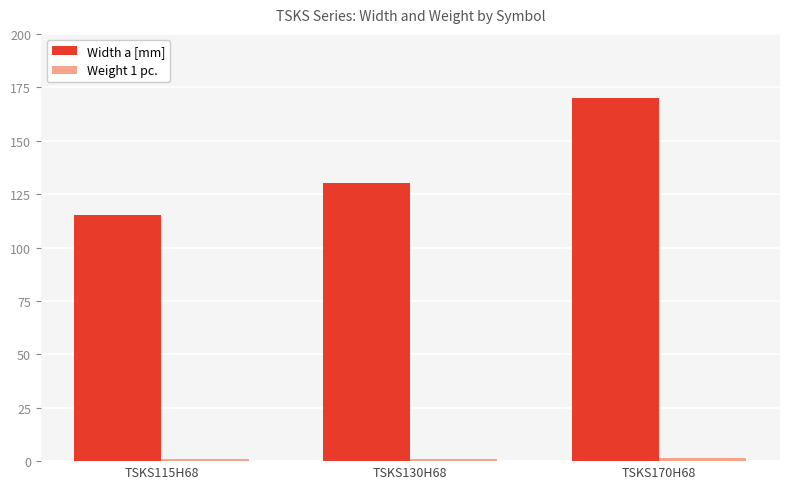

The value of Width a [mm] at TSKS115H68 is 28.6. True or false?

False